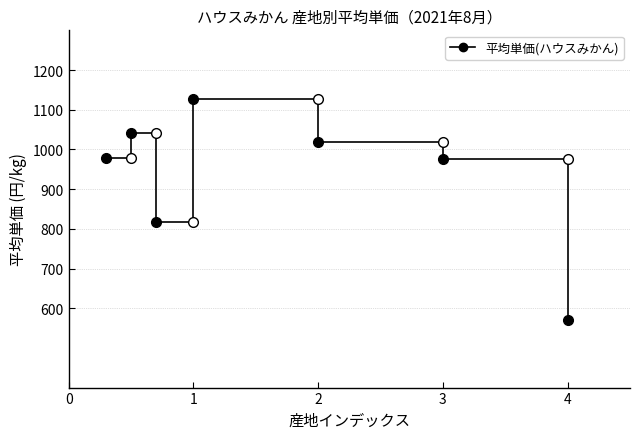

How many interior local peaks (higher than both neighbors) does the data have?

2